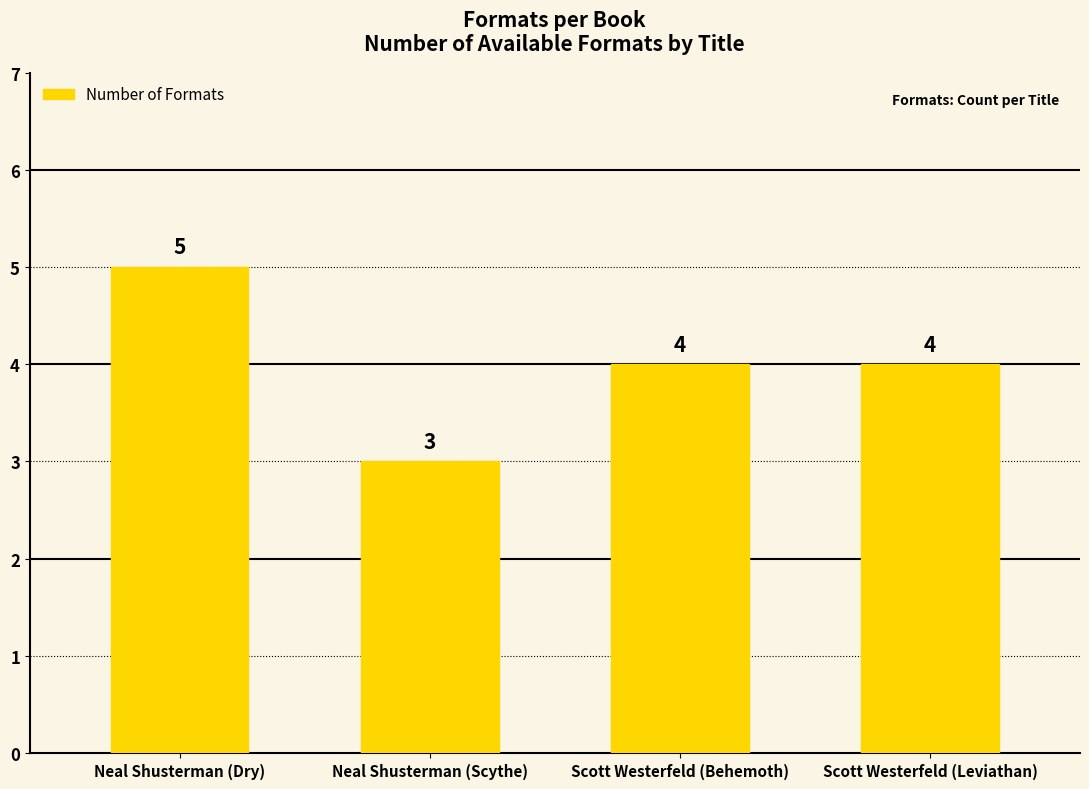

Which has a higher value, Scott Westerfeld (Leviathan) or Neal Shusterman (Dry)?

Neal Shusterman (Dry)